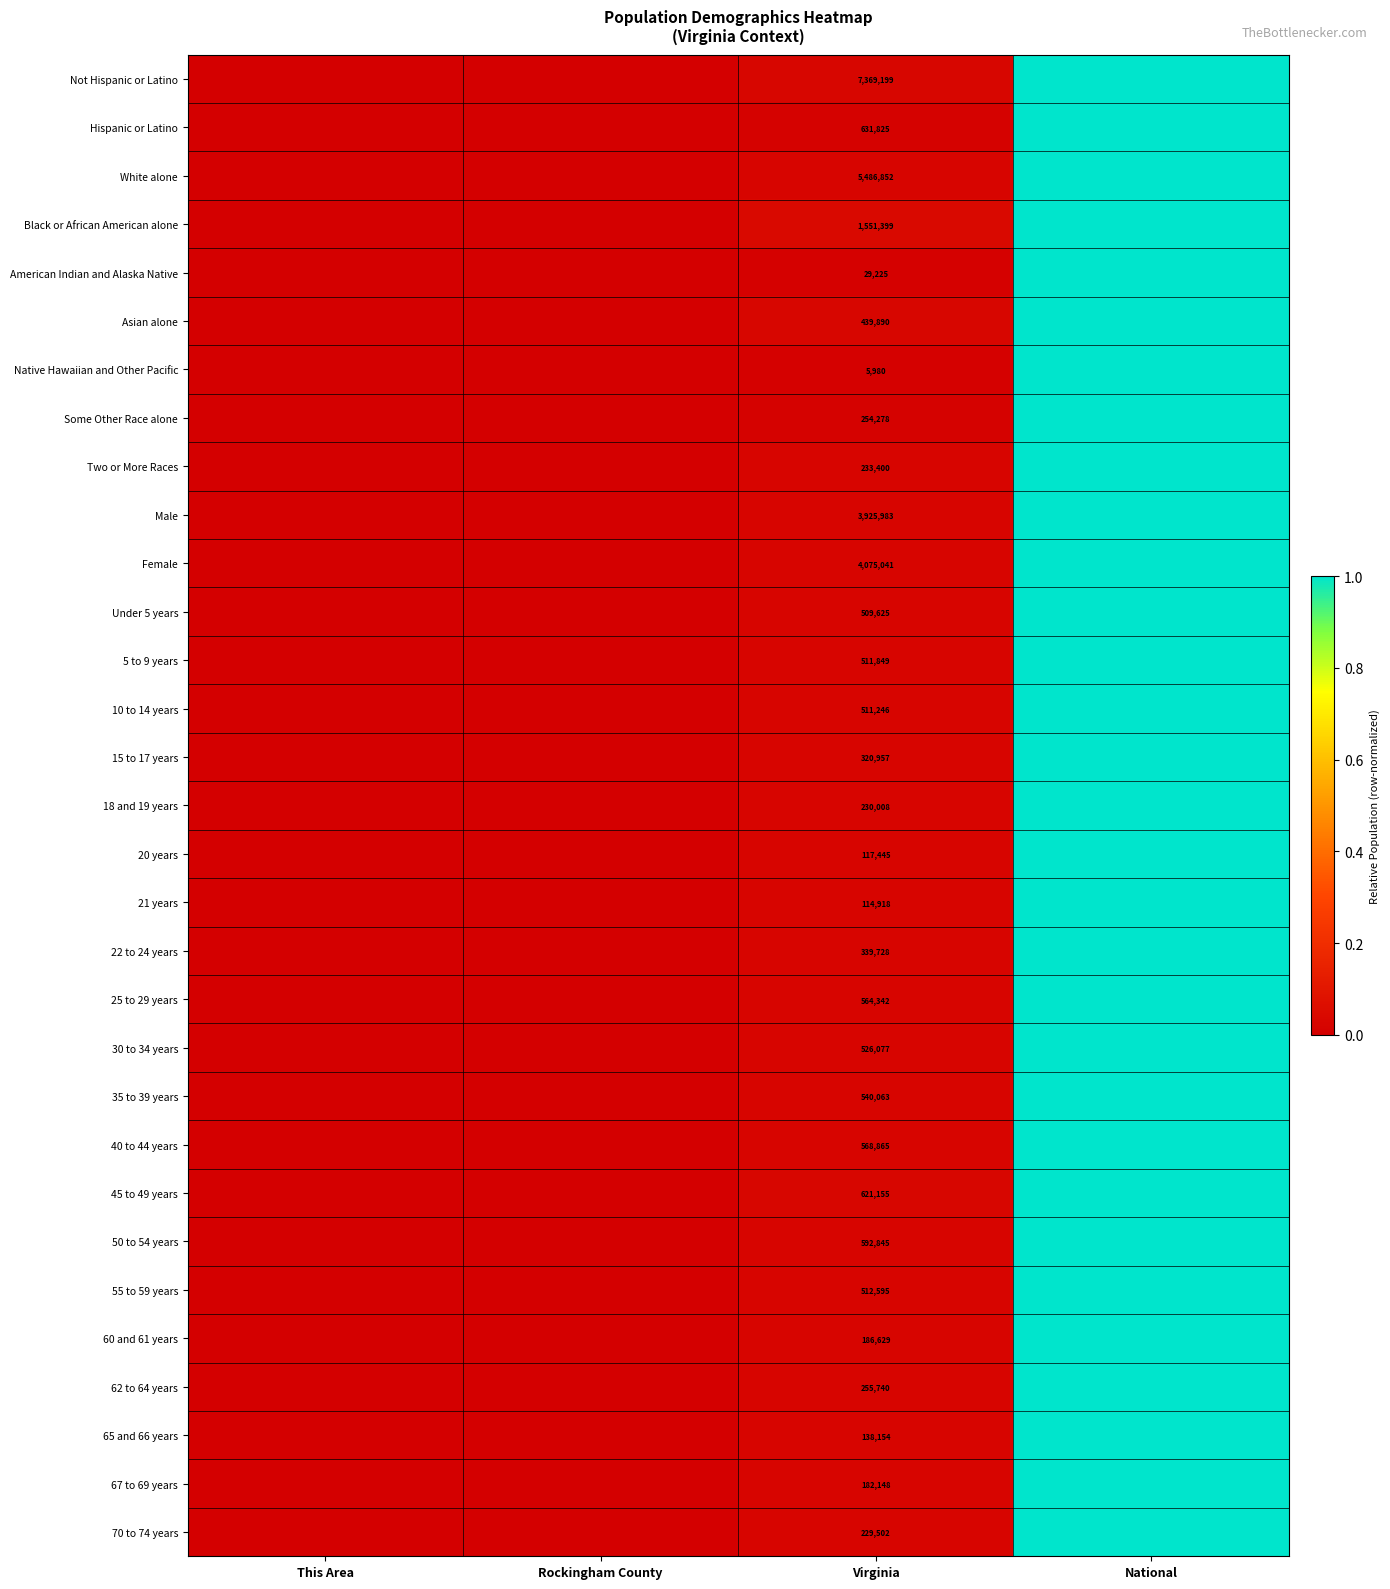

Is the value of 60 and 61 years at Virginia greater than the value of 65 and 66 years at Virginia?

Yes